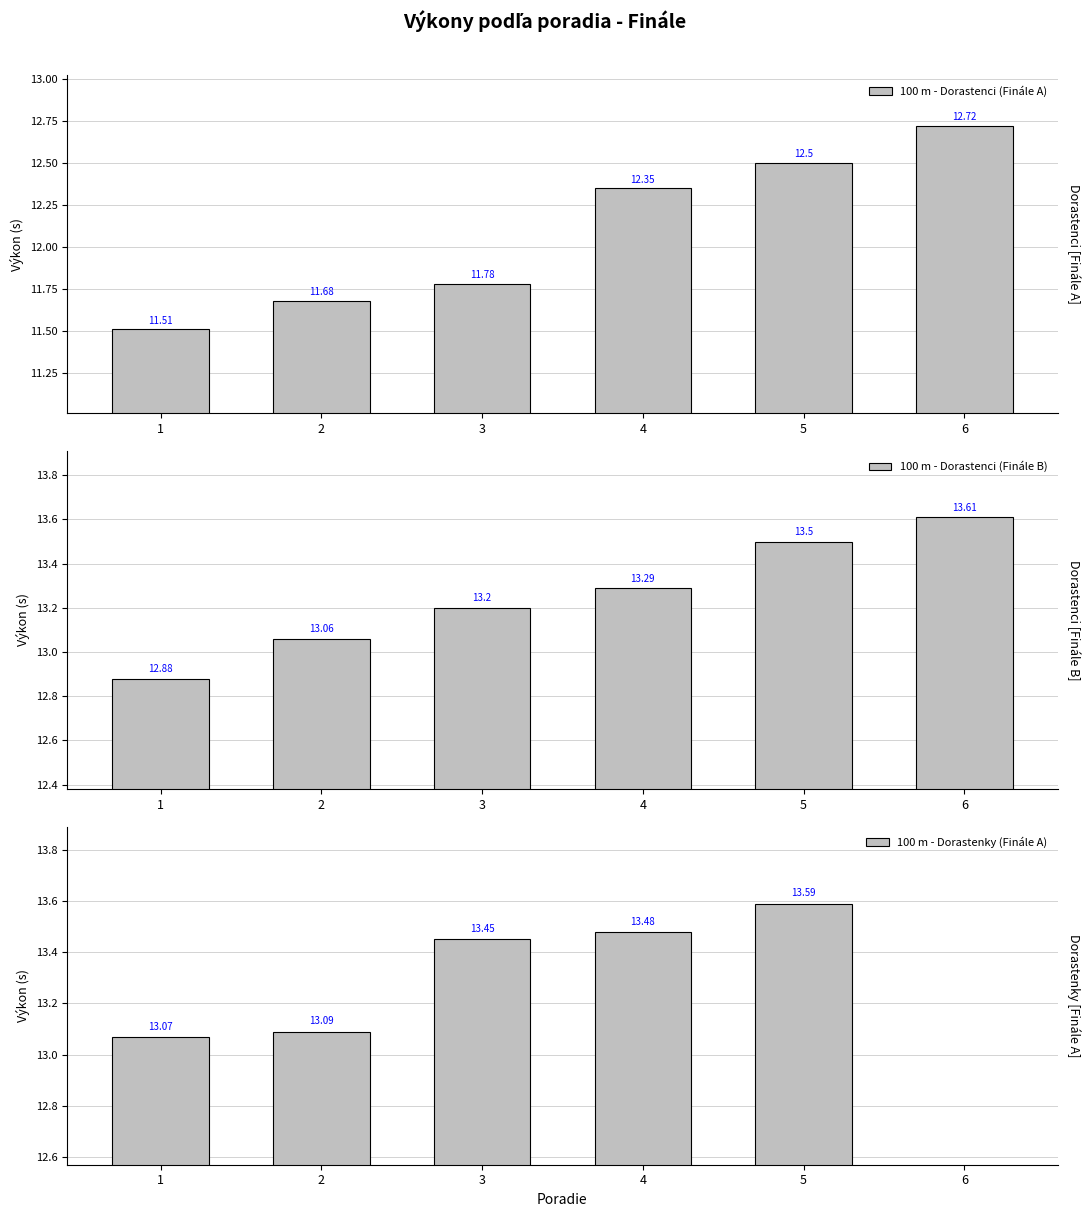

Reading left to right, extract all data points from this chart.

100 m - Dorastenci (Finále A): 11.5	11.7	11.8	12.3	12.5	12.7
100 m - Dorastenci (Finále B): 12.9	13.1	13.2	13.3	13.5	13.6
100 m - Dorastenky (Finále A): 13.1	13.1	13.4	13.5	13.6	0.0